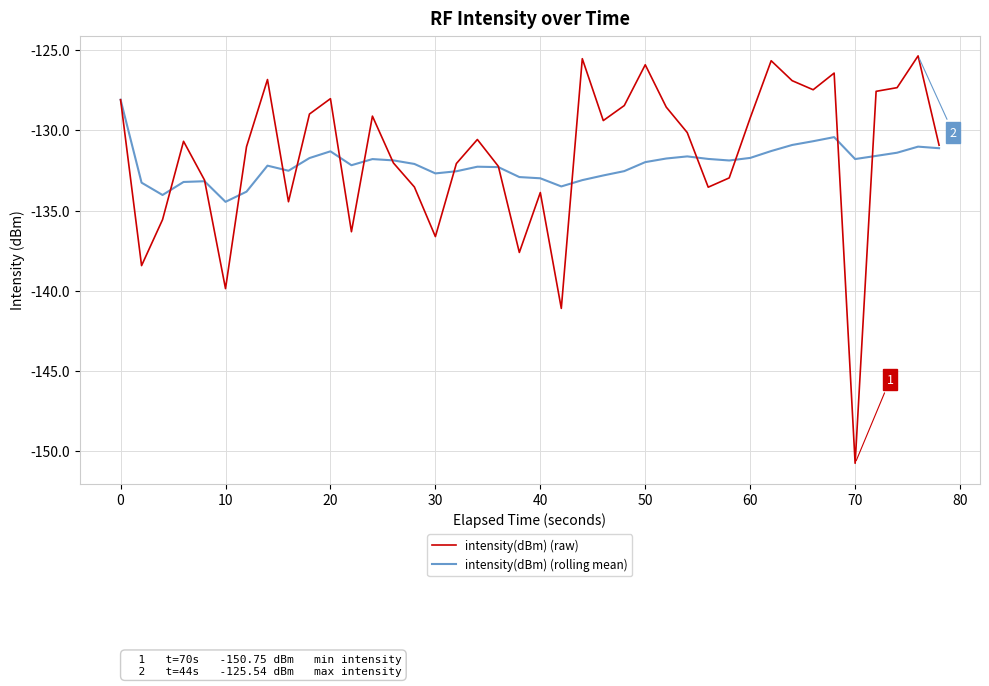

Rank the series by their maximum value, from lowest to highest.

intensity(dBm) (rolling mean), intensity(dBm) (raw)